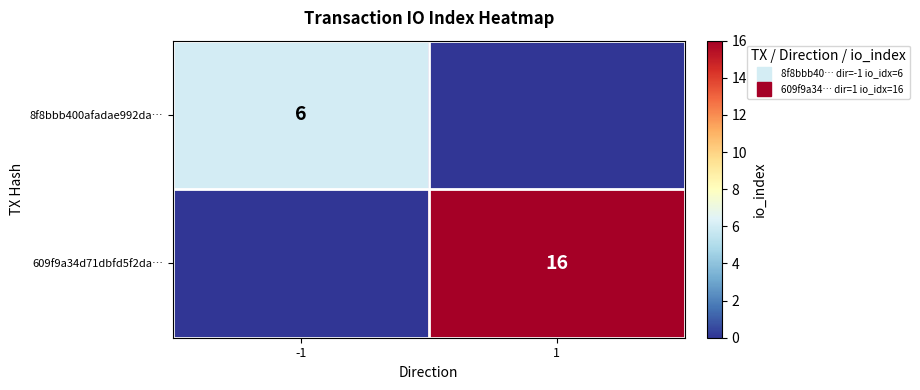

Which series has the widest spread of values?

609f9a34d71dbfd5f2da…